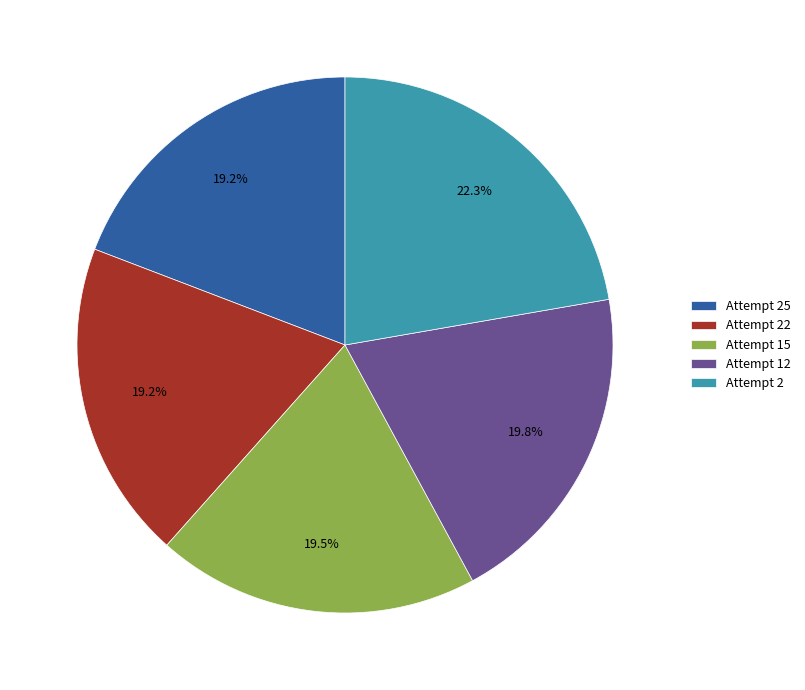

The Attempt 25 slice represents 19% of the pie. True or false?

True